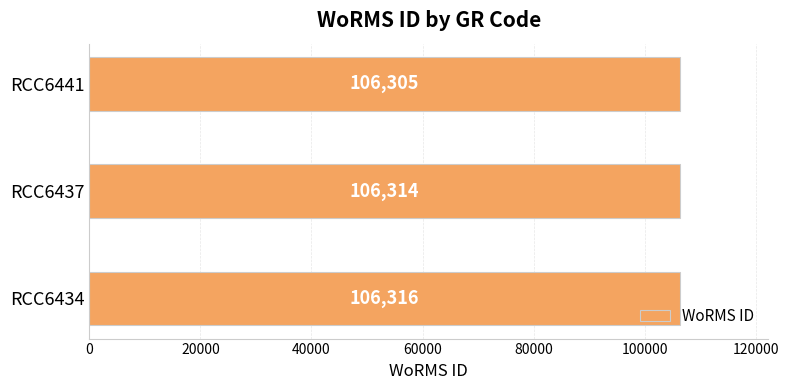

What is the difference between the maximum and second lowest values?

2